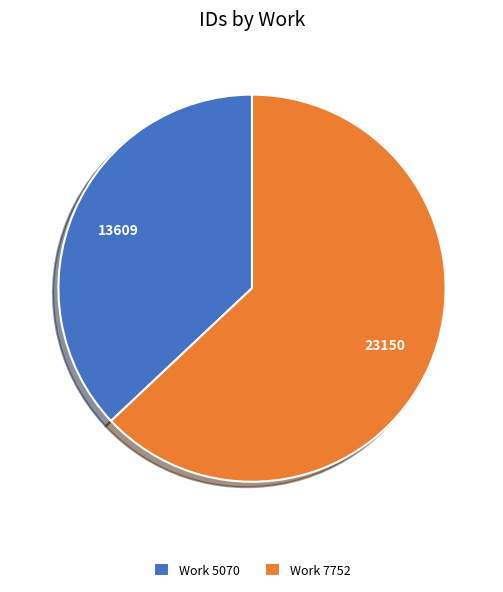

What is the smallest slice in the pie chart?

Work 5070